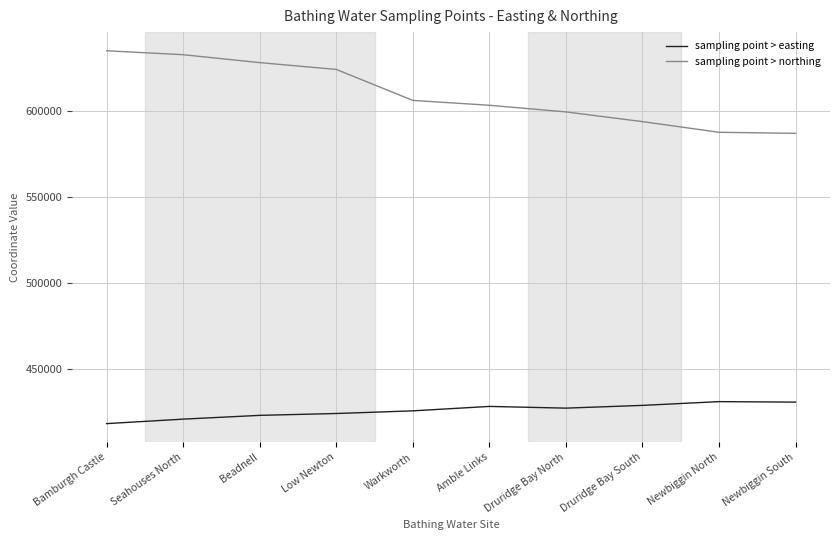

True or false: sampling point > northing and sampling point > easting intersect in this chart.

False